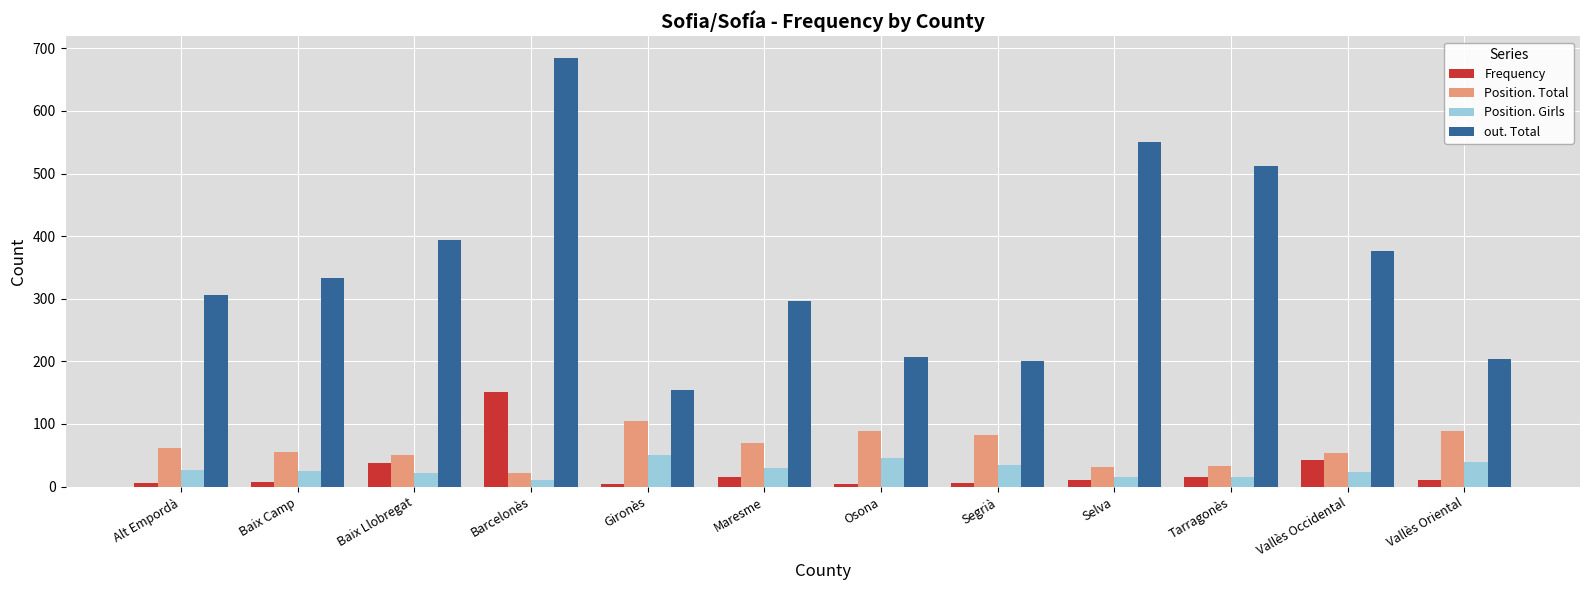

How many bars are there in total?

48